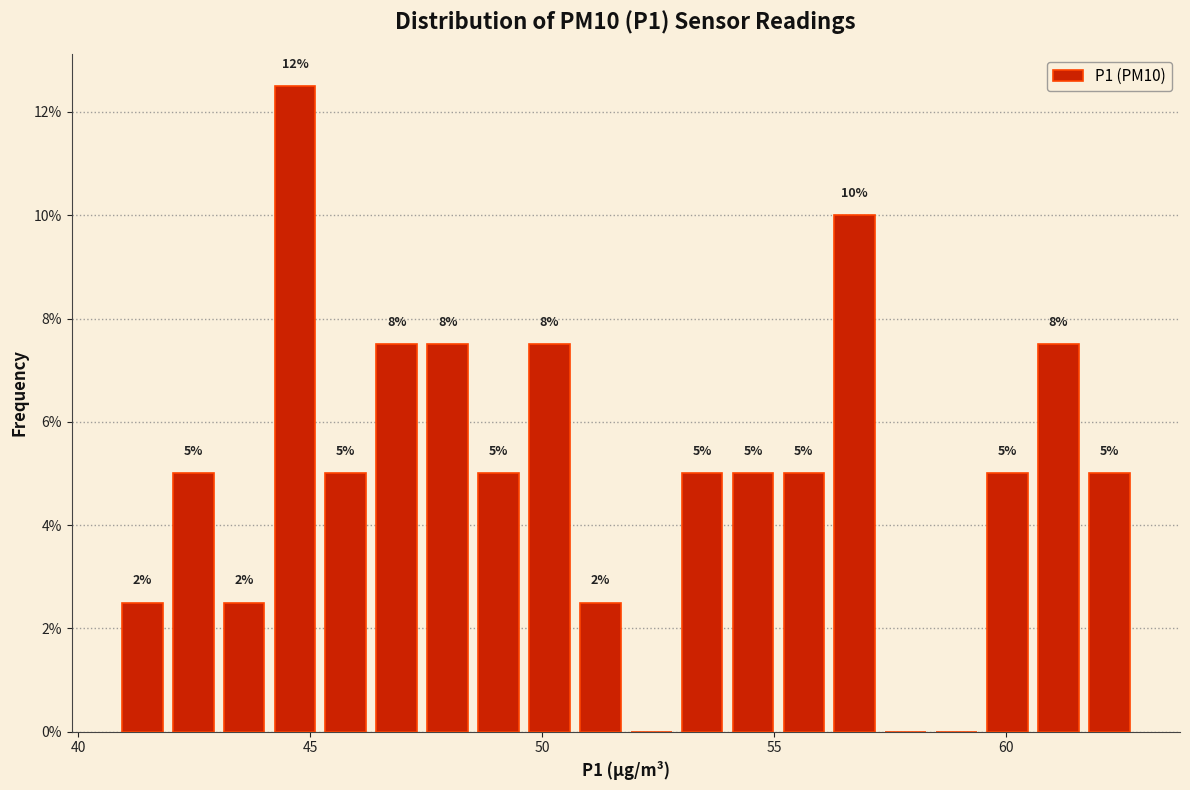

Read against the x-axis, roughly where is the centre of the tallest bar?

44.5